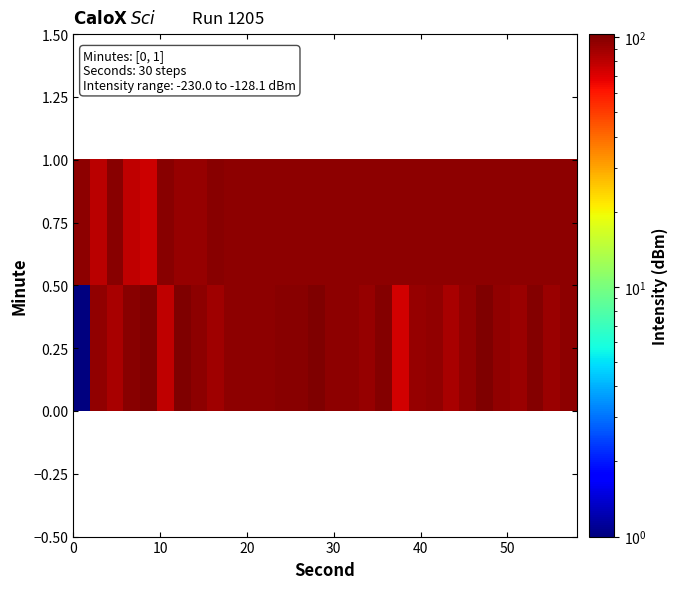

Rank the series by their maximum value, from highest to lowest.

0.25, 0.75